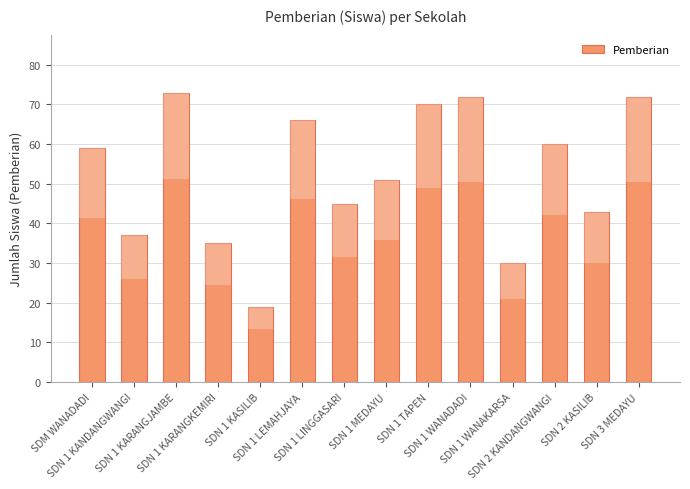

Are the bars grouped side by side (vs. stacked)?

No